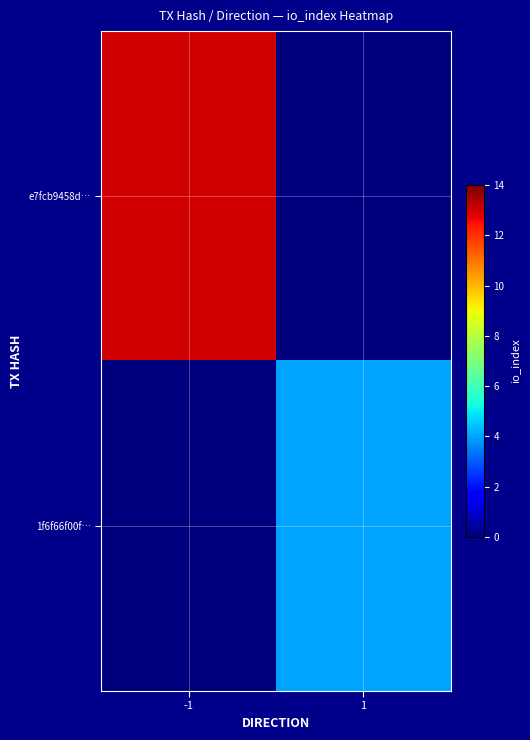

Between -1 and 1, which series saw the biggest shift?

e7fcb9458d…